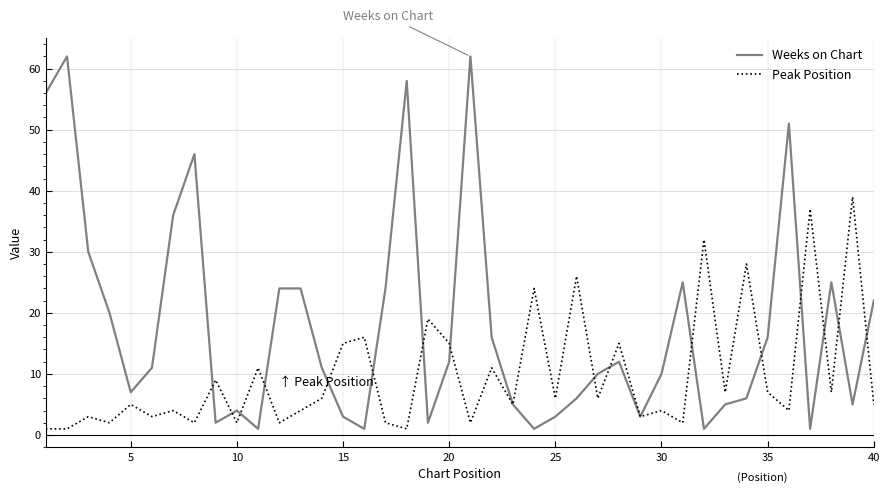

What is the lowest value of the Weeks on Chart series?

1